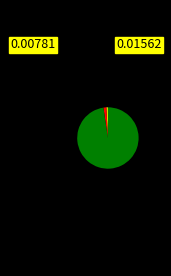

Is there any slice that represents more than half of the pie?

Yes